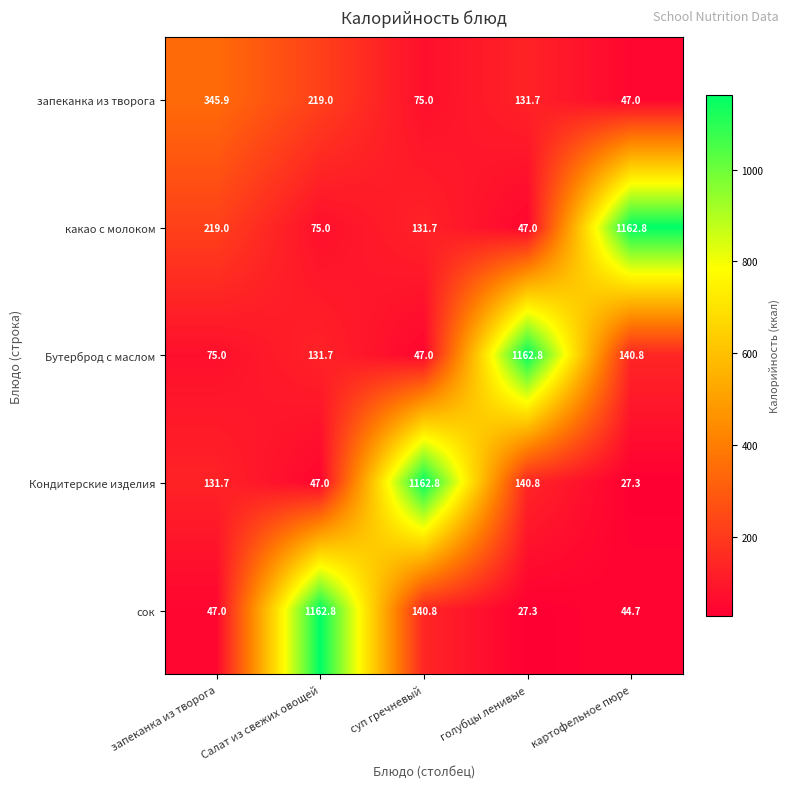

What is the total value across all series at запеканка из творога?

818.6